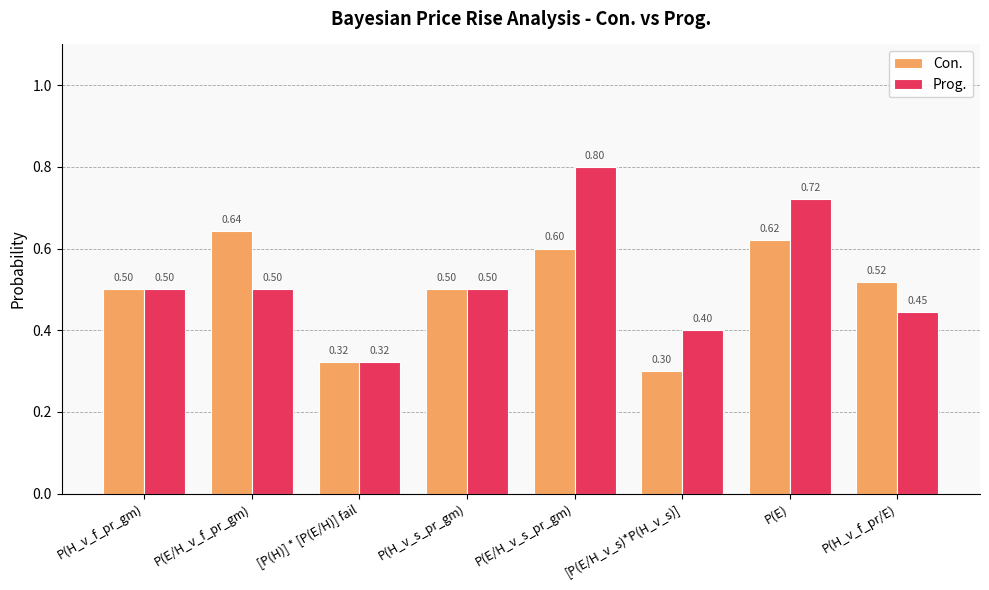

List the series in order of their peak value, highest first.

Prog., Con.